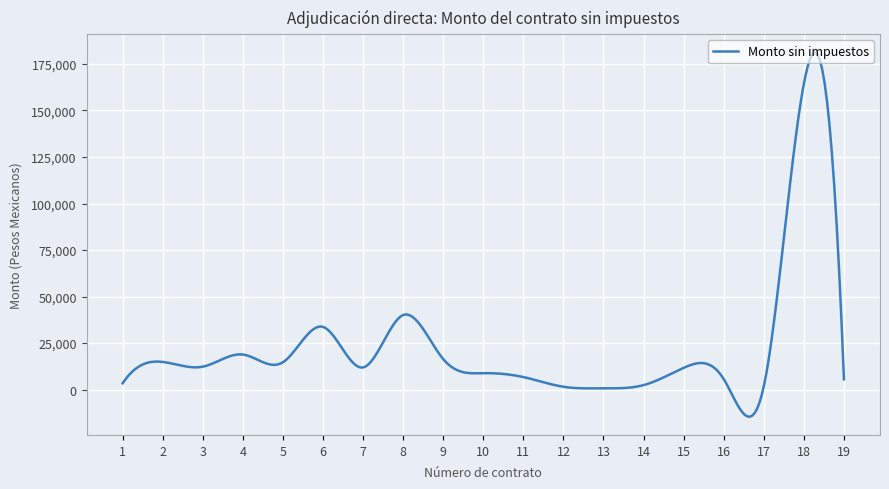

What is the difference between the maximum and minimum values?

195818.5